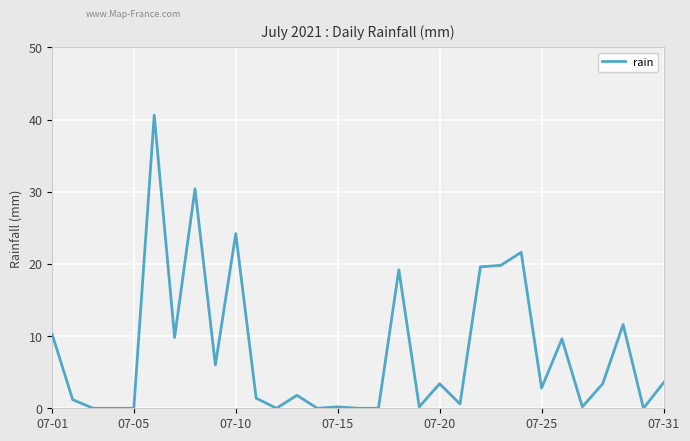

What is the difference between the maximum and minimum values?

40.6